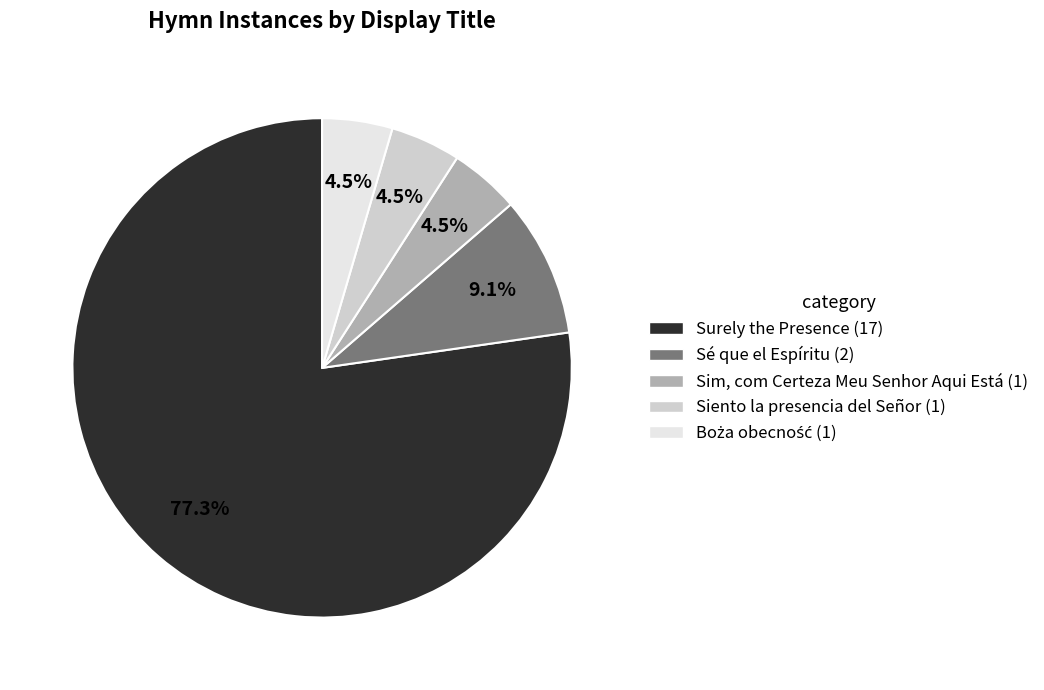

Is the sum of Sé que el Espíritu (2) and Siento la presencia del Señor (1) greater than half?

No